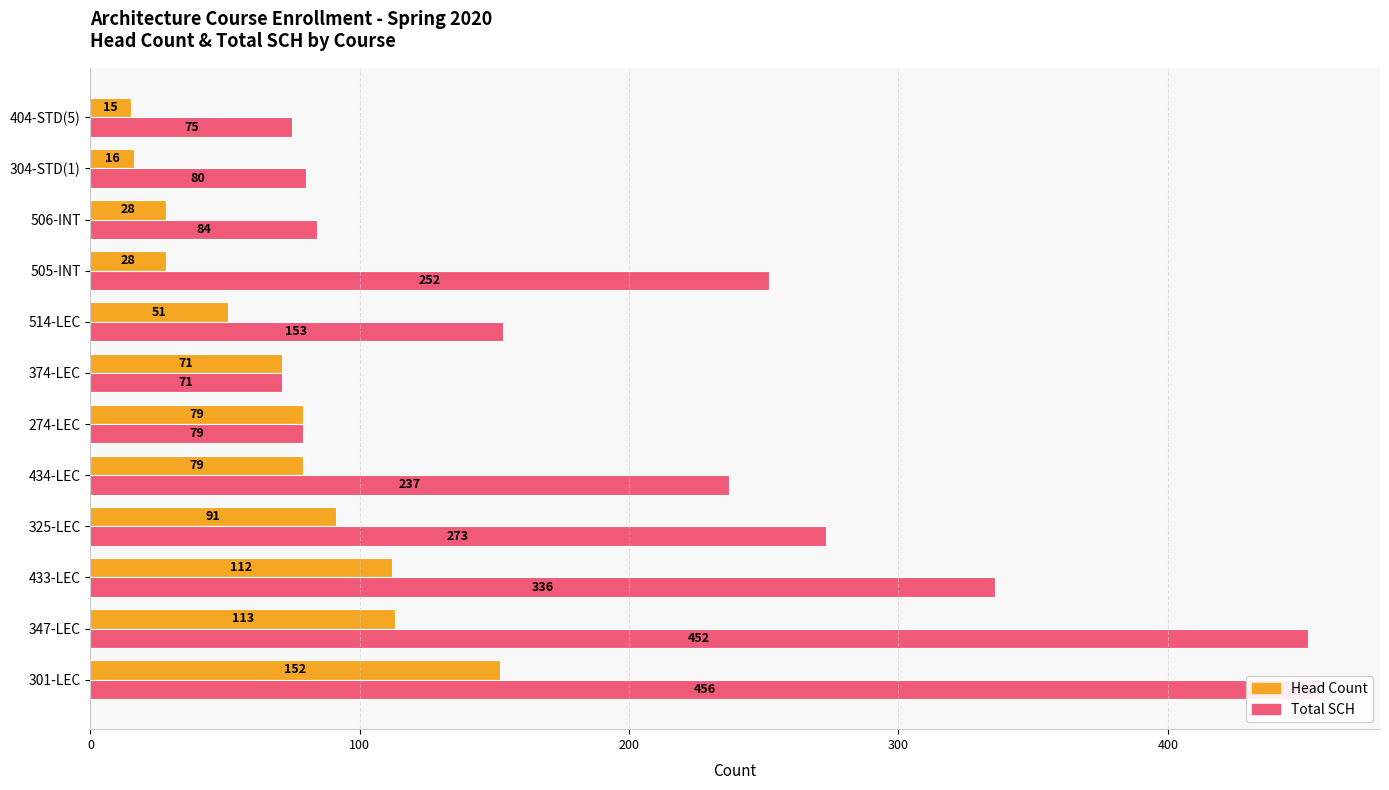

True or false: Head Count has a value of 73 at 347-LEC.

False